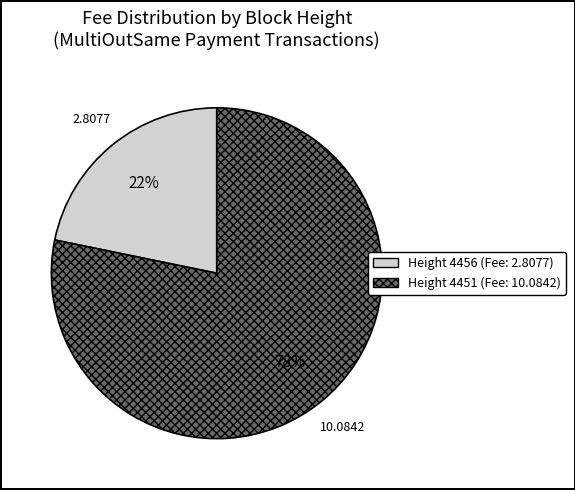

Is there any slice that represents more than half of the pie?

Yes